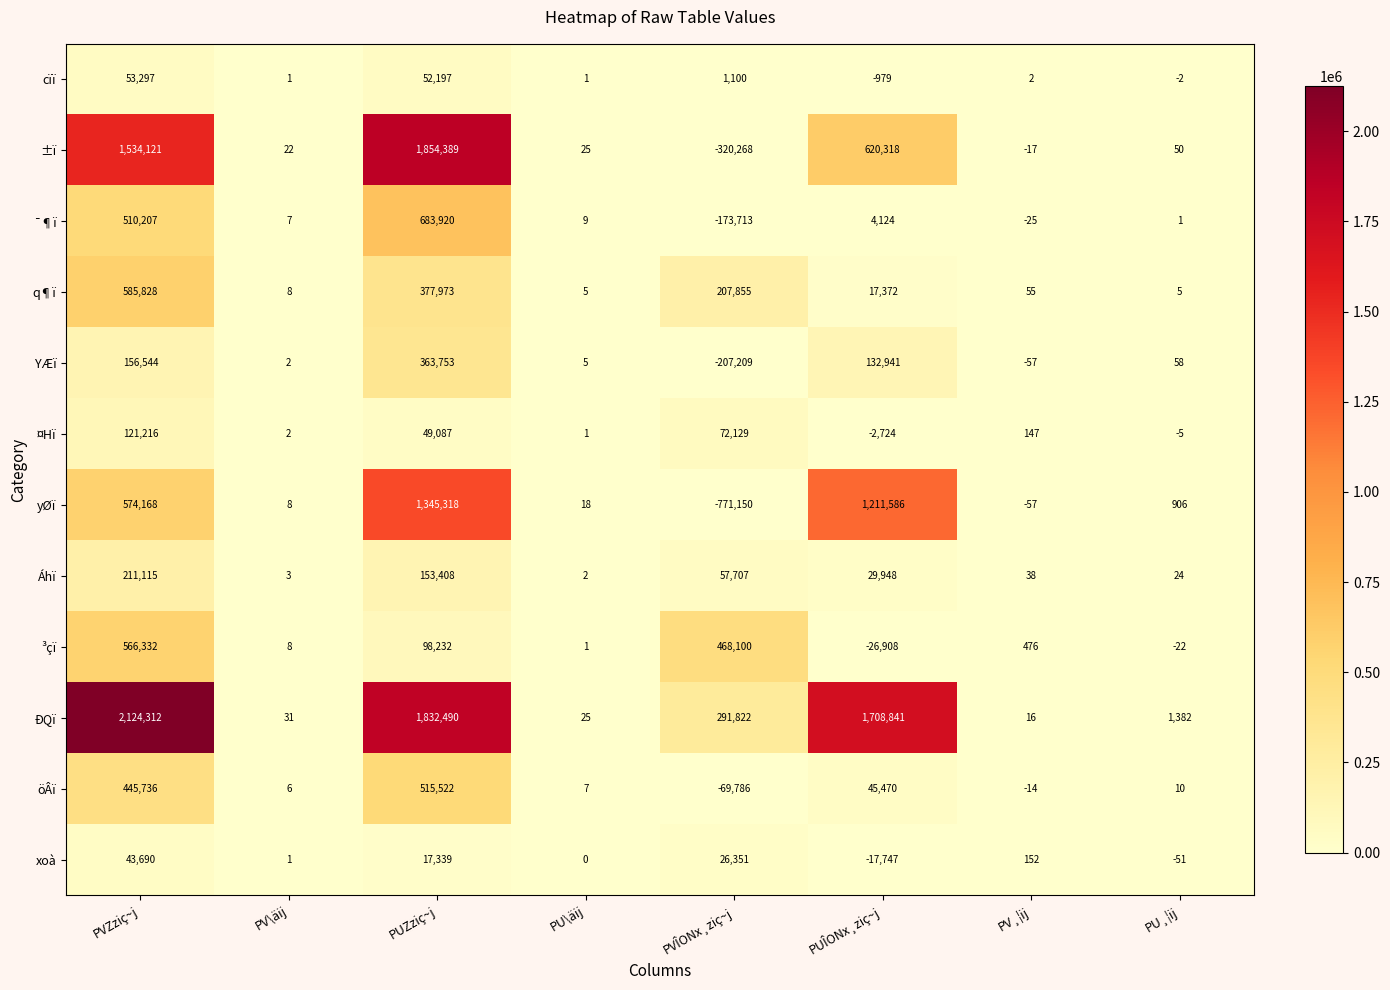

Which series has the largest range (max minus min)?

±ï